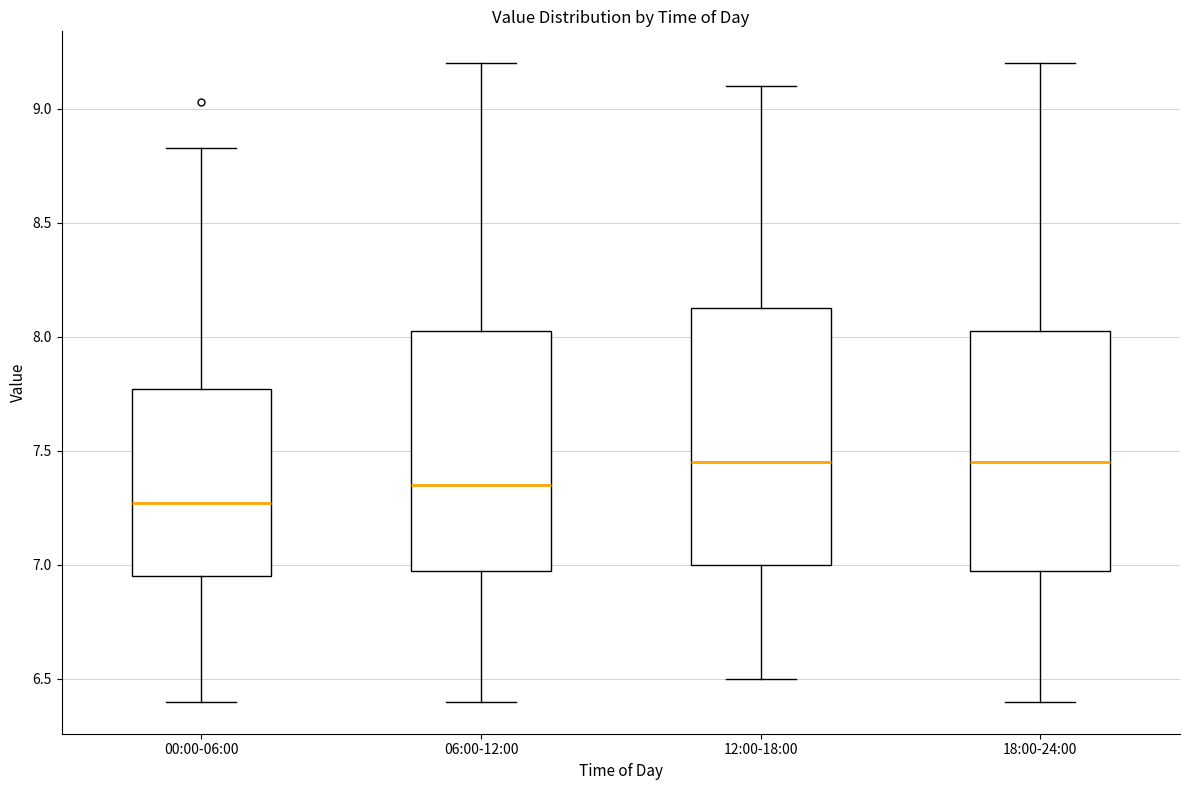

Where does the upper whisker of the box for 12:00-18:00 end on the y-axis? The values are not printed on the chart, so give them approximately, as read against the axis.

9.10